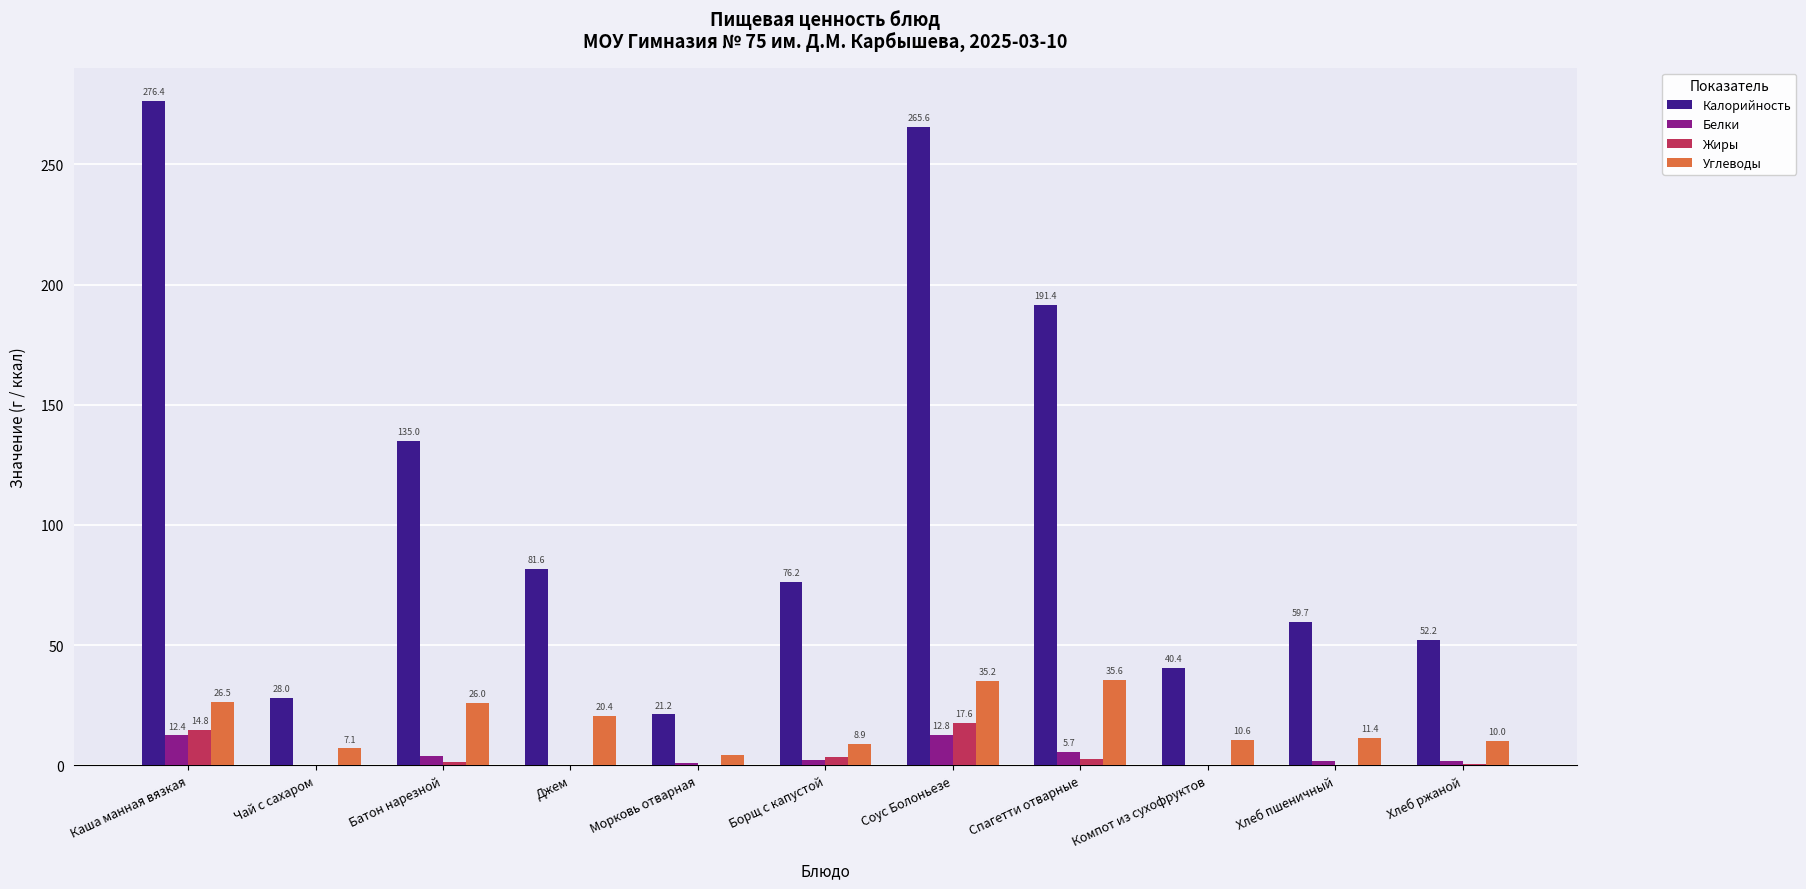

Are the bars grouped side by side (vs. stacked)?

Yes